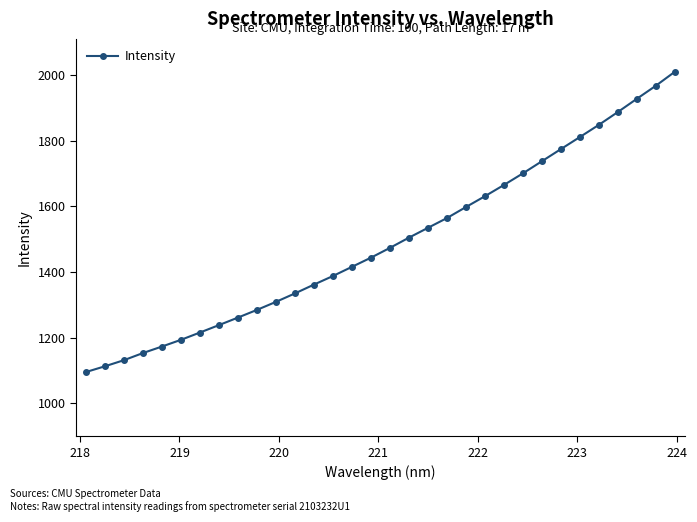

What is the smallest value displayed?

1095.7